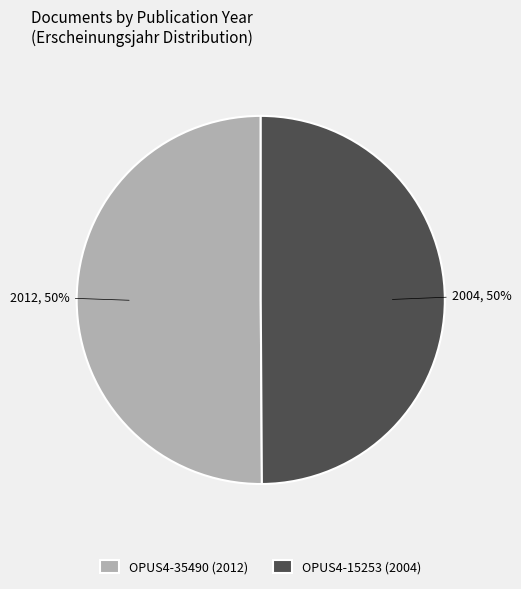

To the nearest percent, what is the combined percentage of OPUS4-35490 and OPUS4-15253?

100%